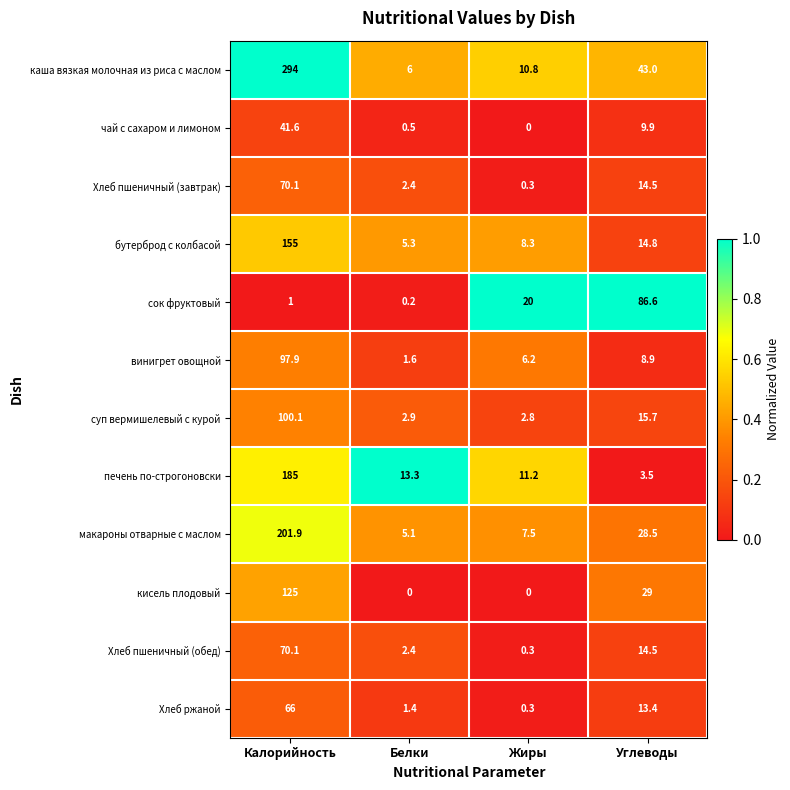

True or false: Хлеб пшеничный (завтрак) has a value of 70.1 at Калорийность.

True